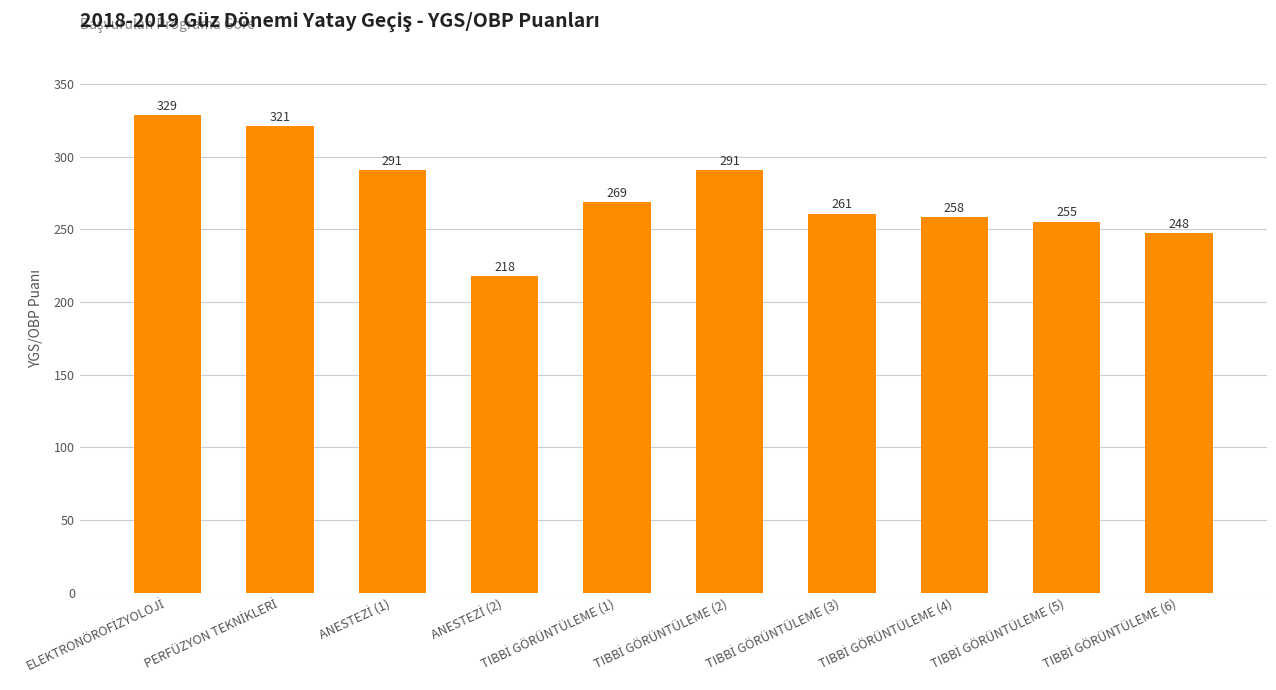

What is the maximum value shown in the chart?

328.5